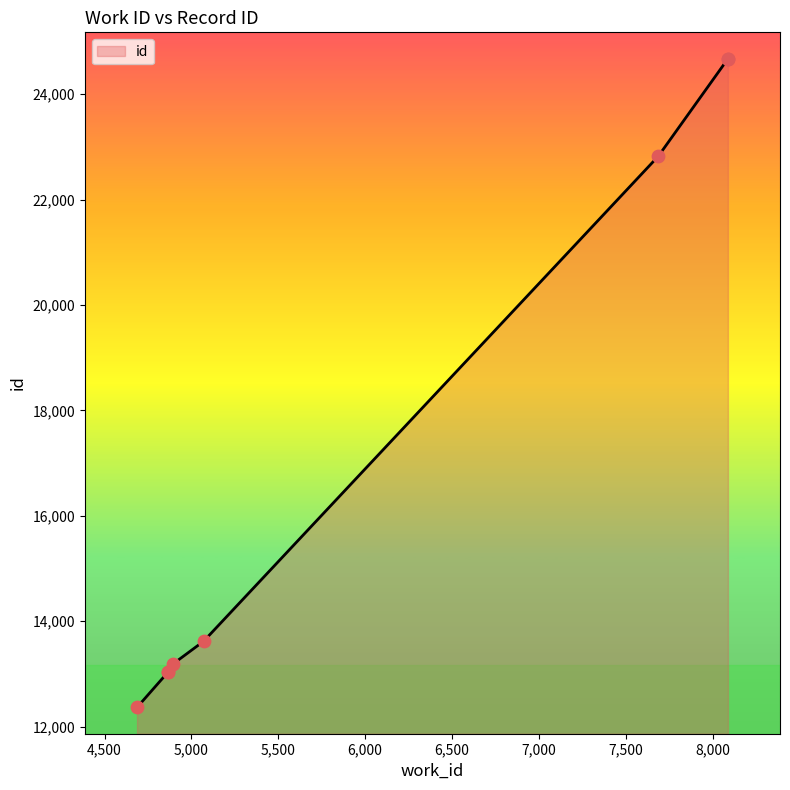

Approximately how many times larger is the value at 8088 compared to 8088?

1.0